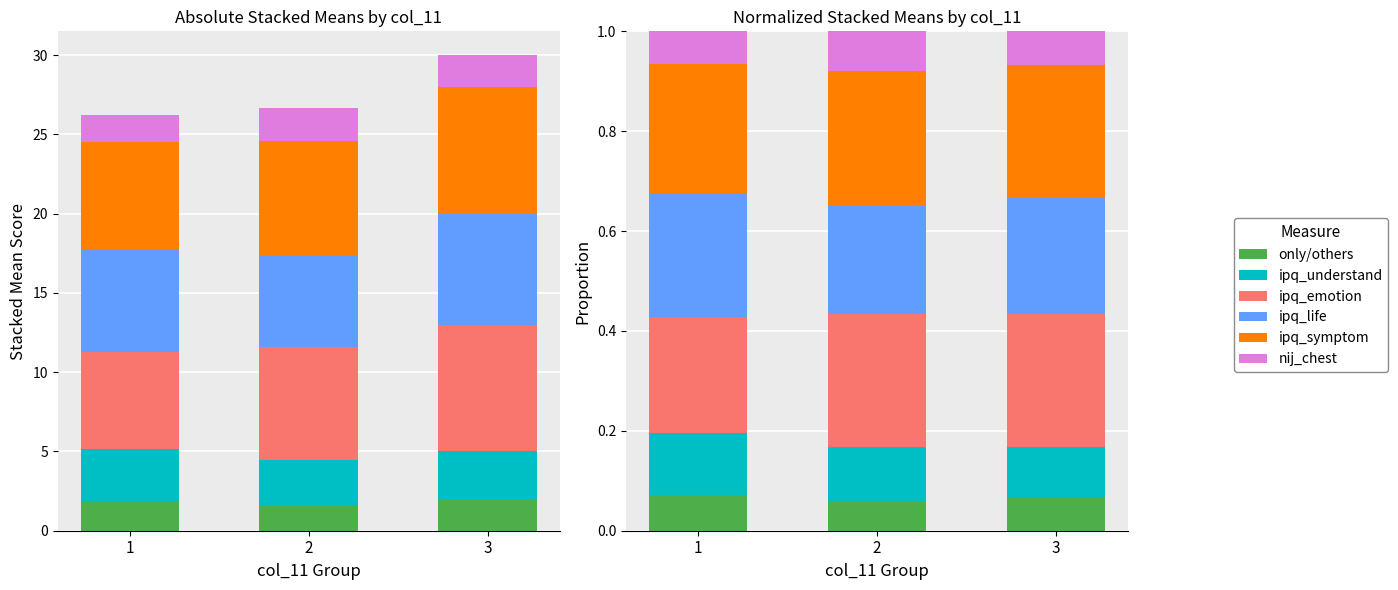

What is the spread (max minus min) of values at 1?

0.2